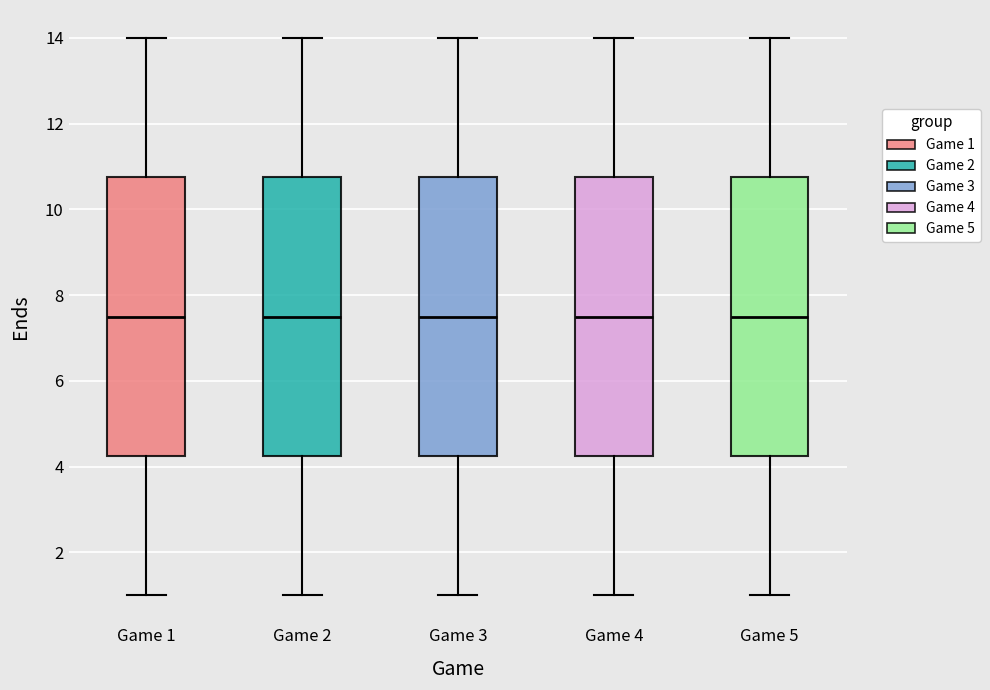

Where does the upper whisker of the box for Game 3 end on the y-axis? The values are not printed on the chart, so give them approximately, as read against the axis.

14.0